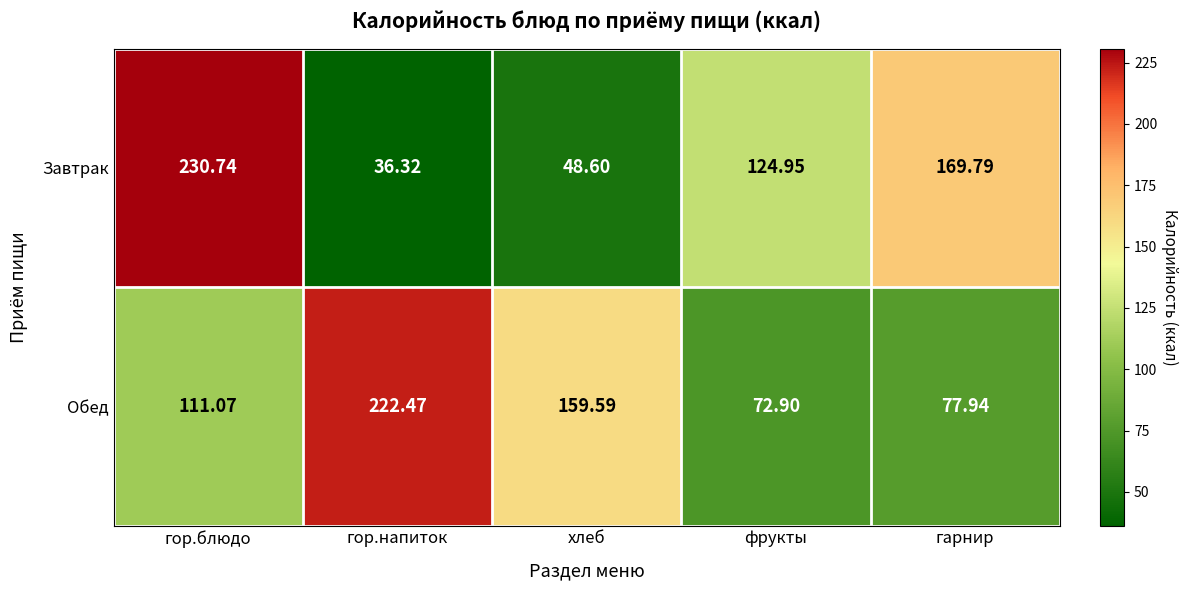

What is the maximum value shown in the chart?

230.7